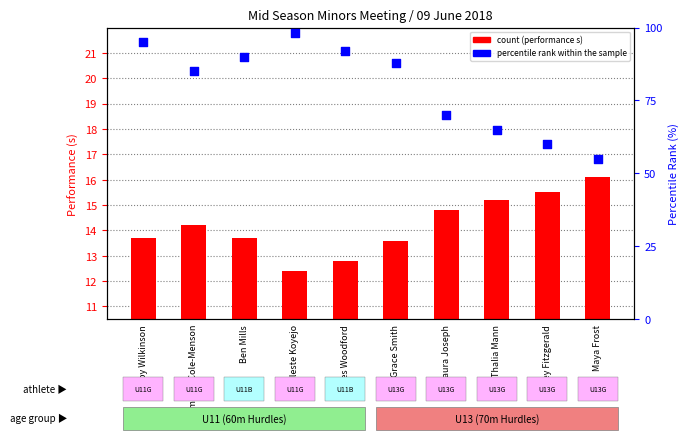

At how many categories does at least one series exceed 12?

10